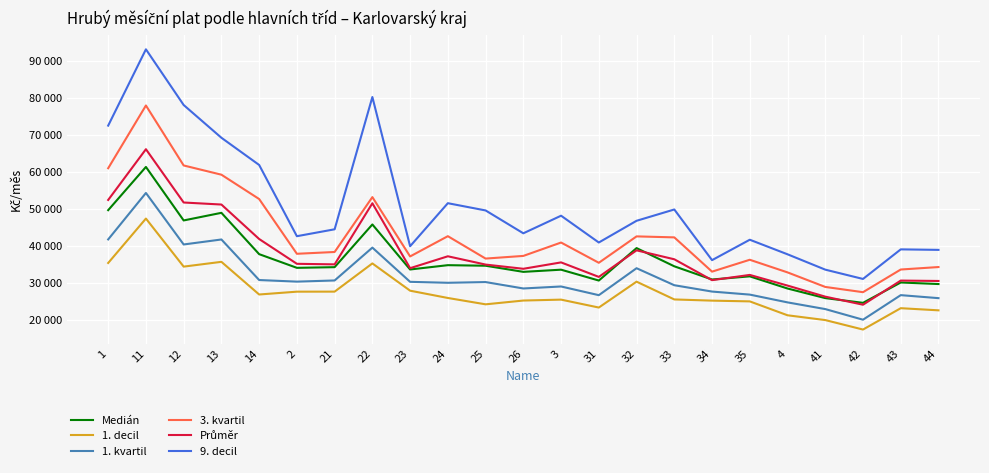

Read the Průměr value at 41.

26240.6